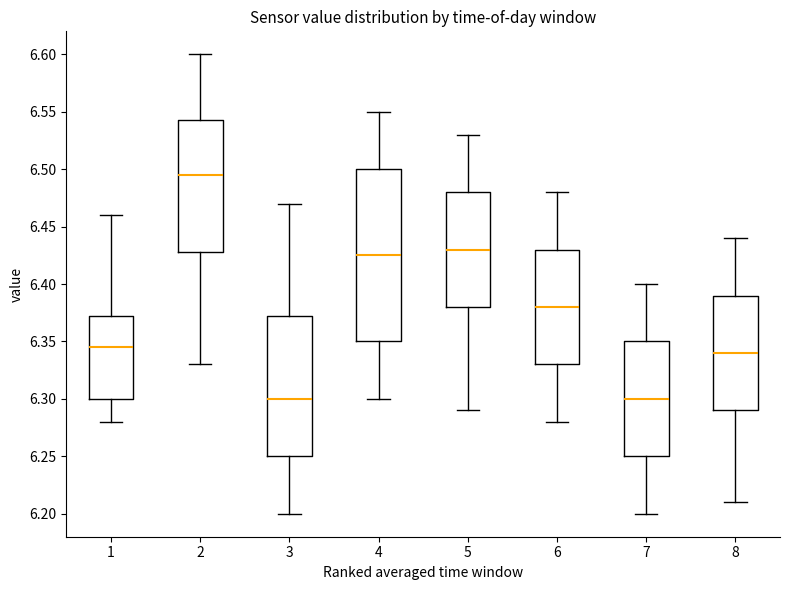

Which box has the highest median line?

2